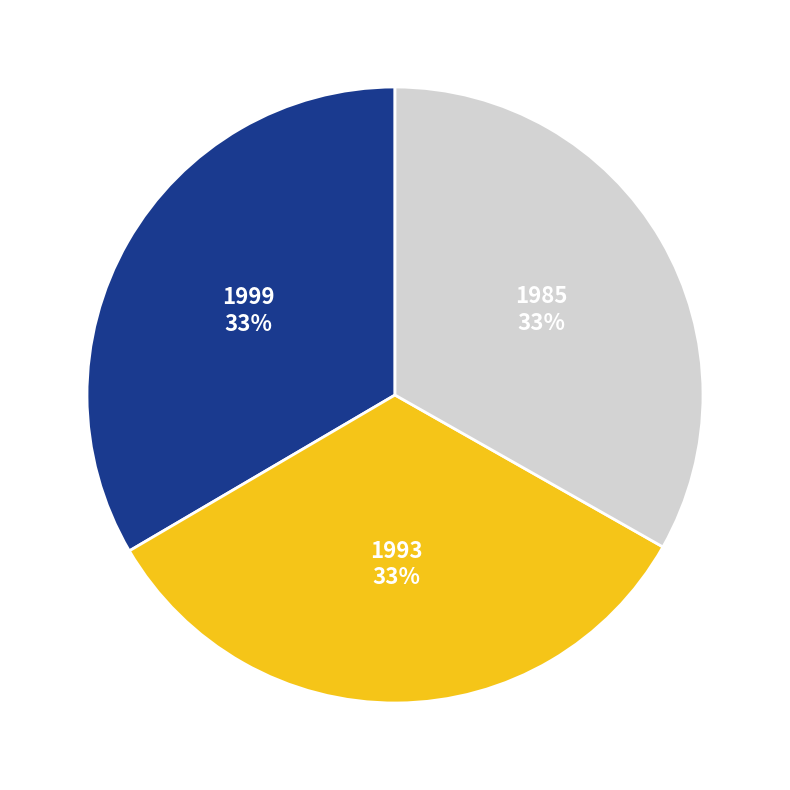

Do 1999 and 1993 together represent more than half of the pie?

Yes